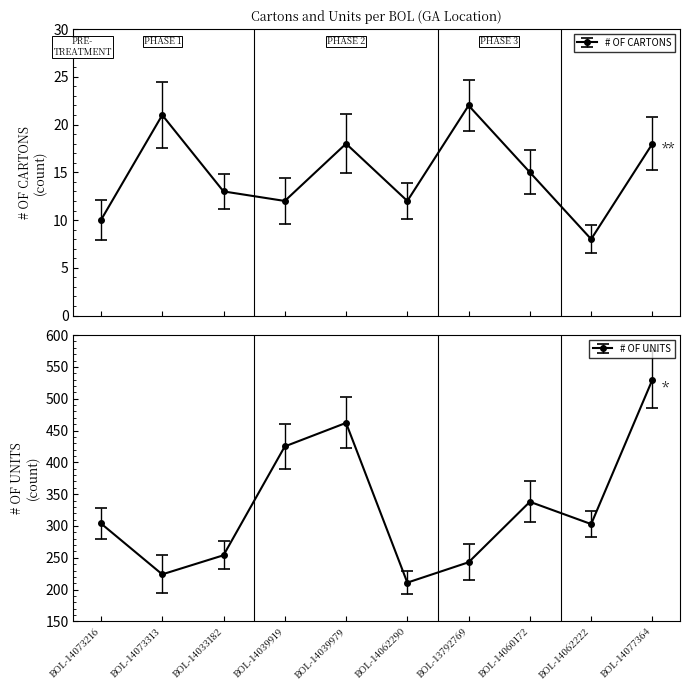

Which has a higher value, BOL-14039919 or BOL-14073216?

BOL-14039919